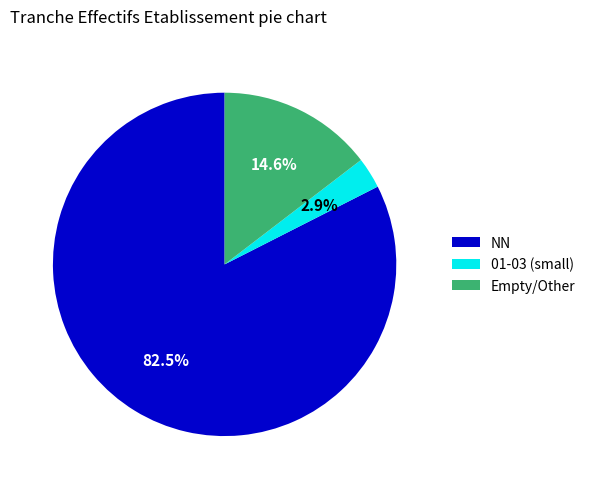

What portion of the pie excludes Empty/Other?

85.4%